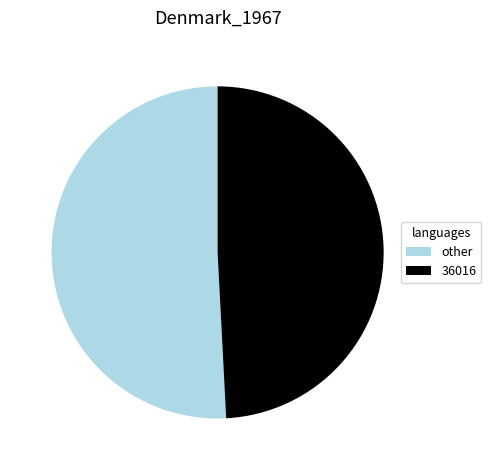

Do other and 36016 together represent more than half of the pie?

Yes